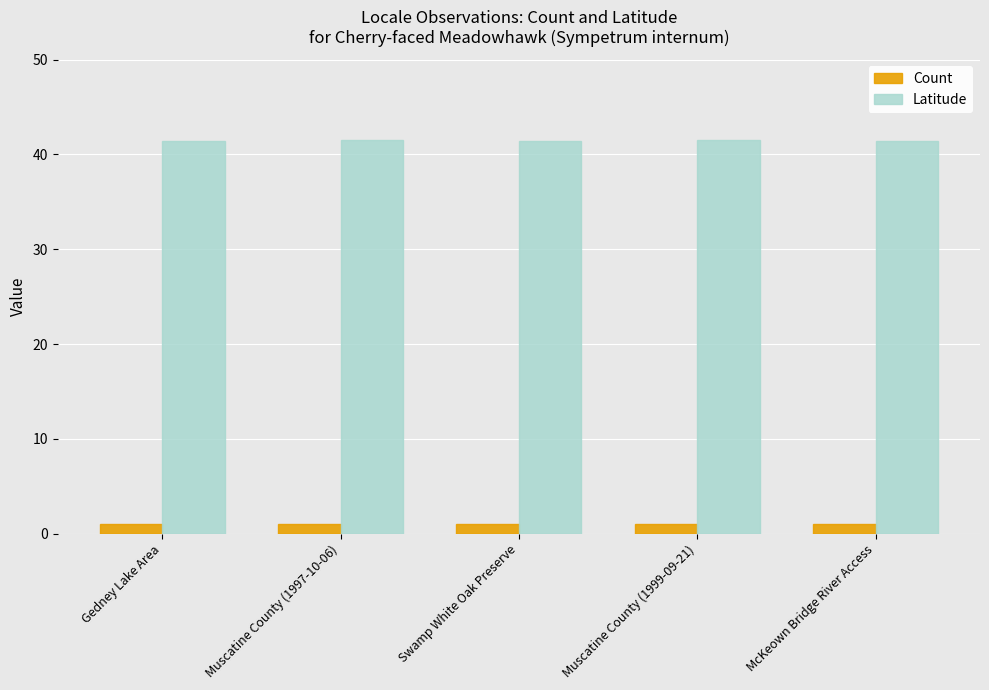

What is the label of the 1st bar from the right?

McKeown Bridge River Access